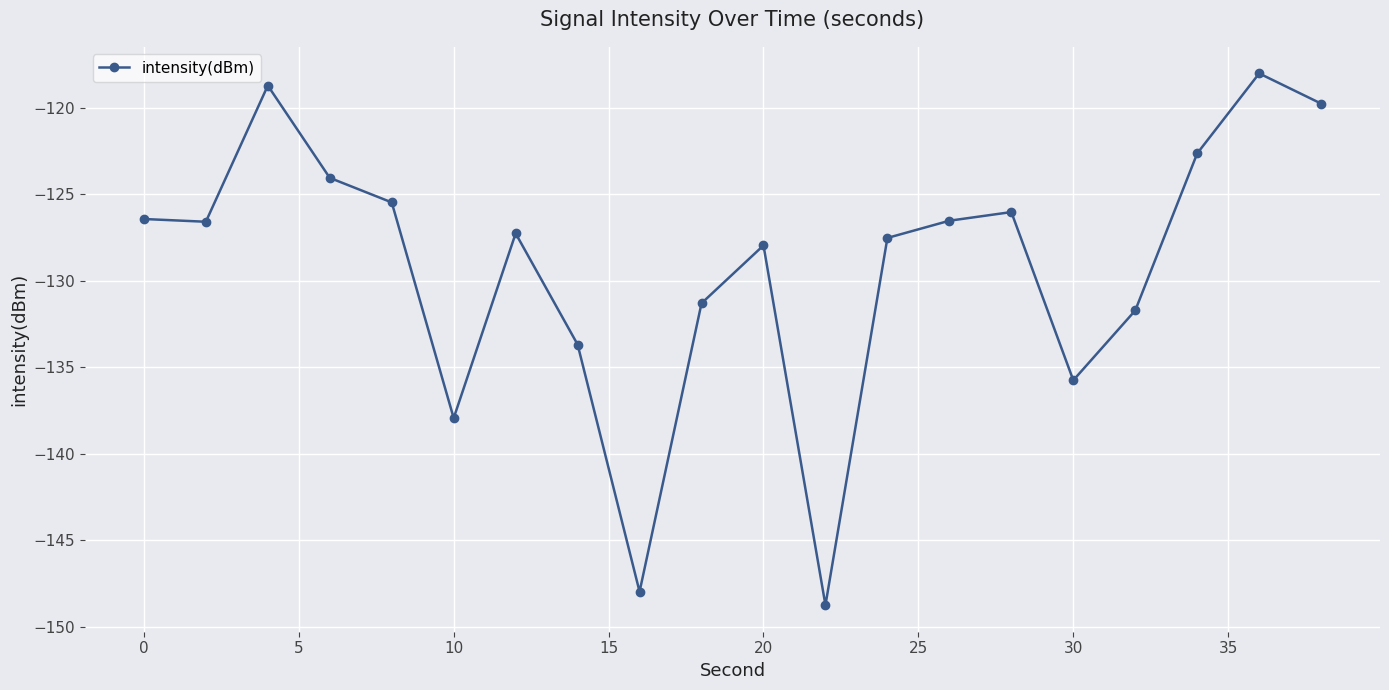

What is the minimum value shown in the chart?

-148.7